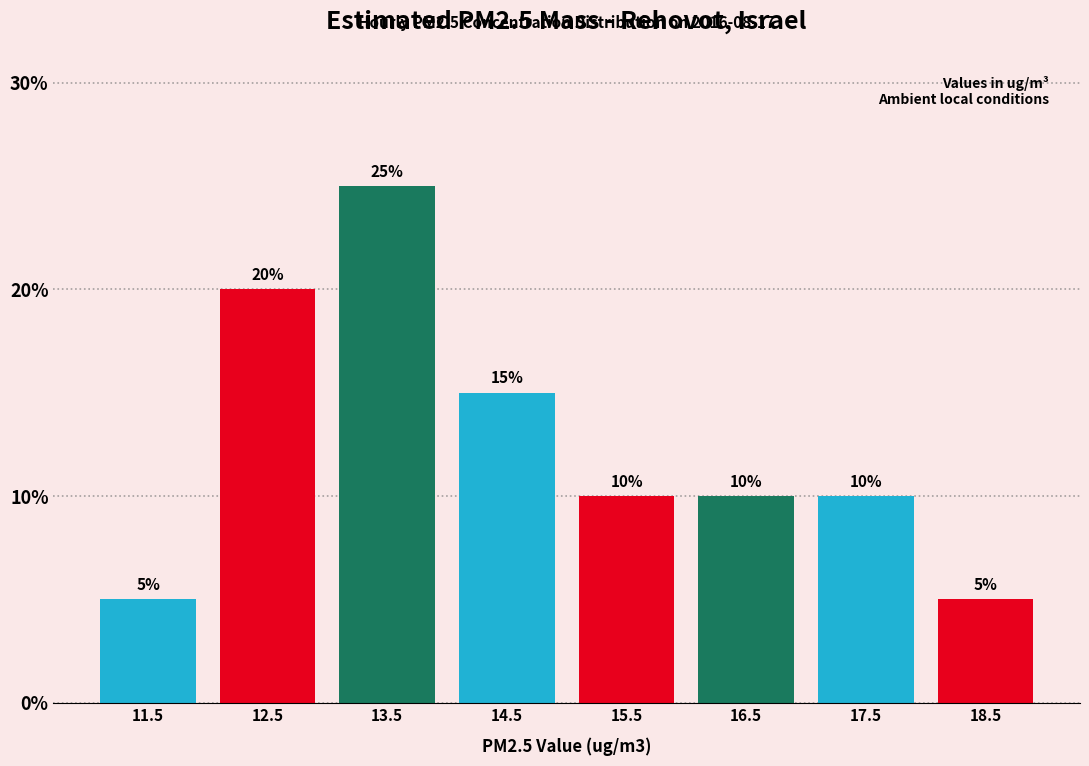

Reading left to right, transcribe this chart: for each bar, give the range it covers on the x-axis and its height.

11 to 12: 5
12 to 13: 20
13 to 14: 25
14 to 15: 15
15 to 16: 10
16 to 17: 10
17 to 18: 10
18 to 19: 5